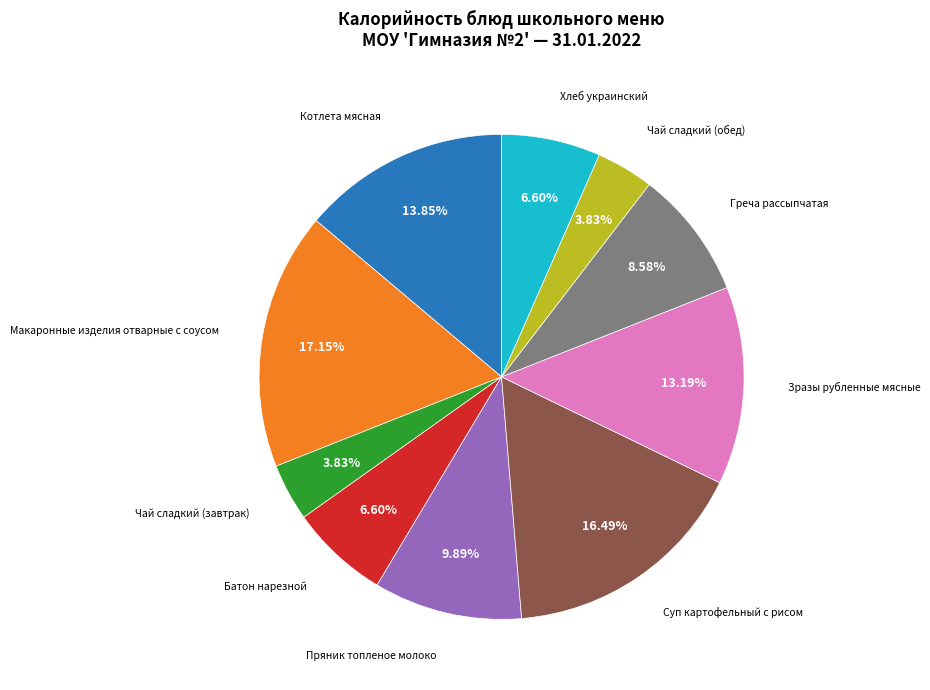

Is there any slice that represents more than half of the pie?

No